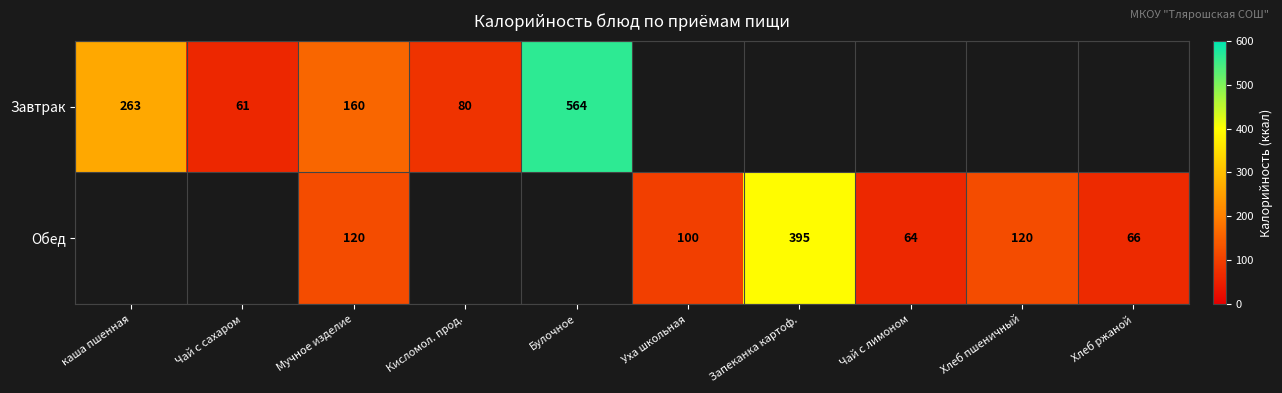

The value of Обед at Хлеб ржаной is 66. True or false?

True